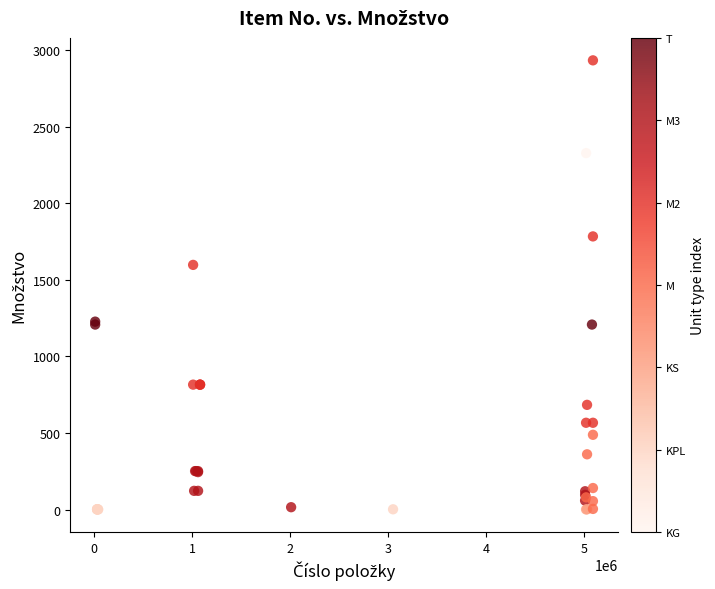

What Y value in the scatter plot is closest to 1467?

1598.0